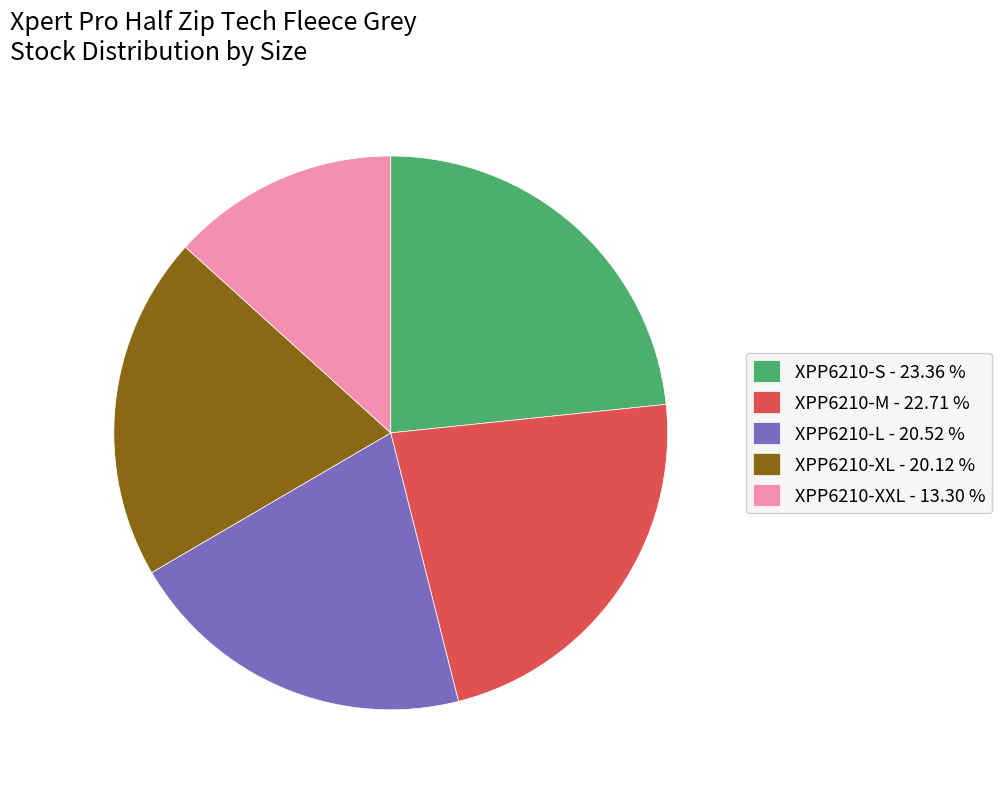

Is there a majority slice in this chart?

No